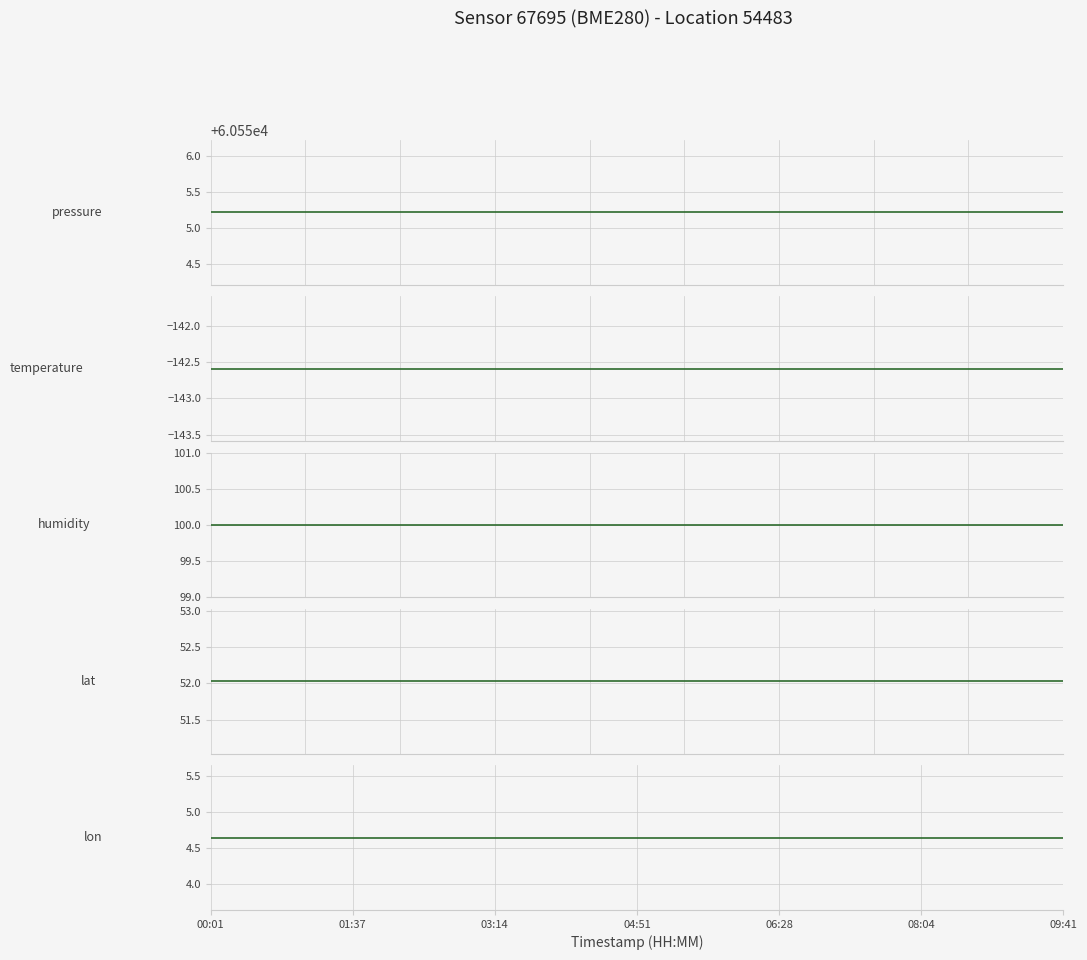

How many series are shown in this chart?

5